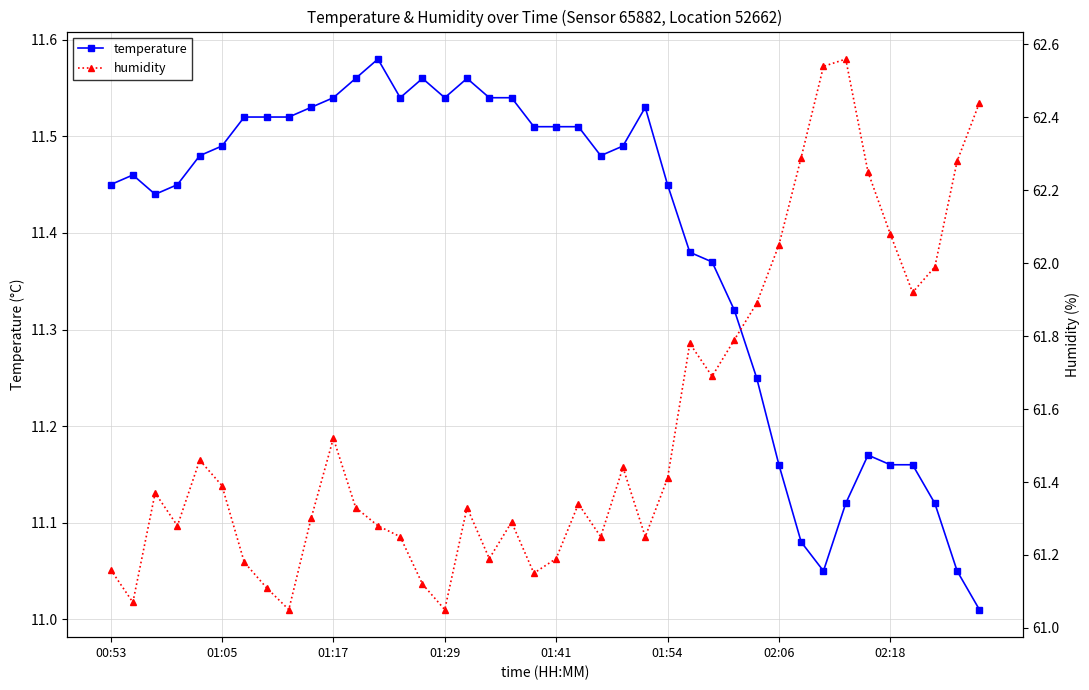

Rank the series by their average value, from highest to lowest.

humidity, temperature